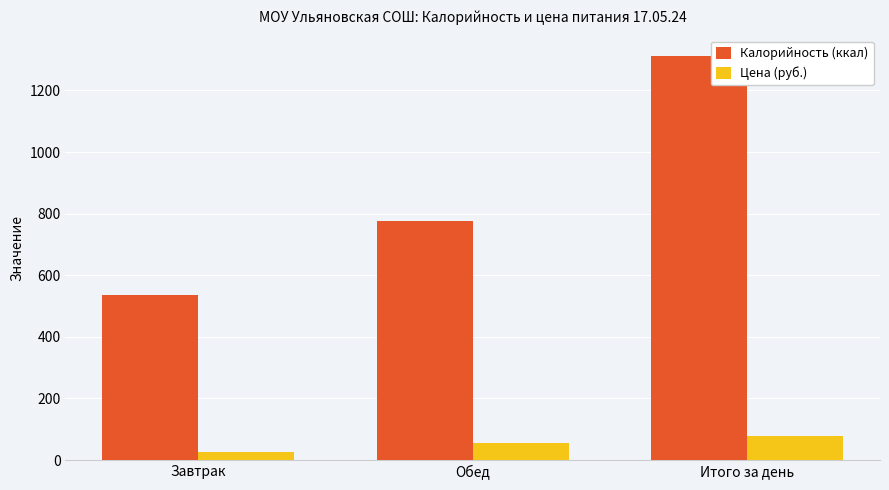

At Итого за день, list the series in order from smallest to largest.

Цена (руб.), Калорийность (ккал)